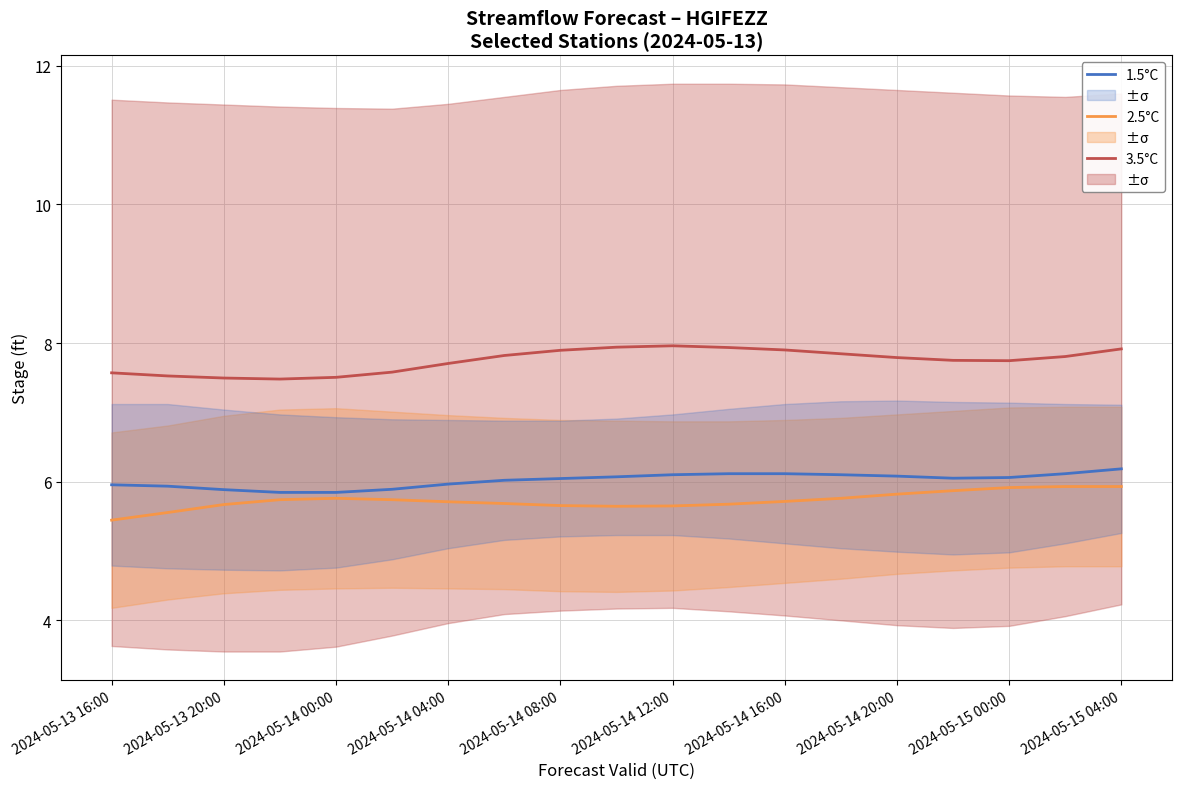

True or false: 3.5°C and 2.5°C intersect in this chart.

False